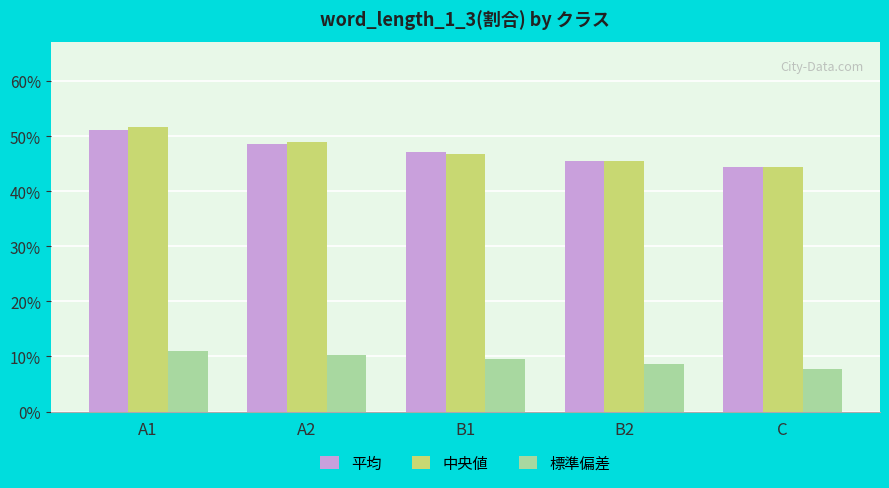

Is it true that 平均 equals 0.5 at A2?

True